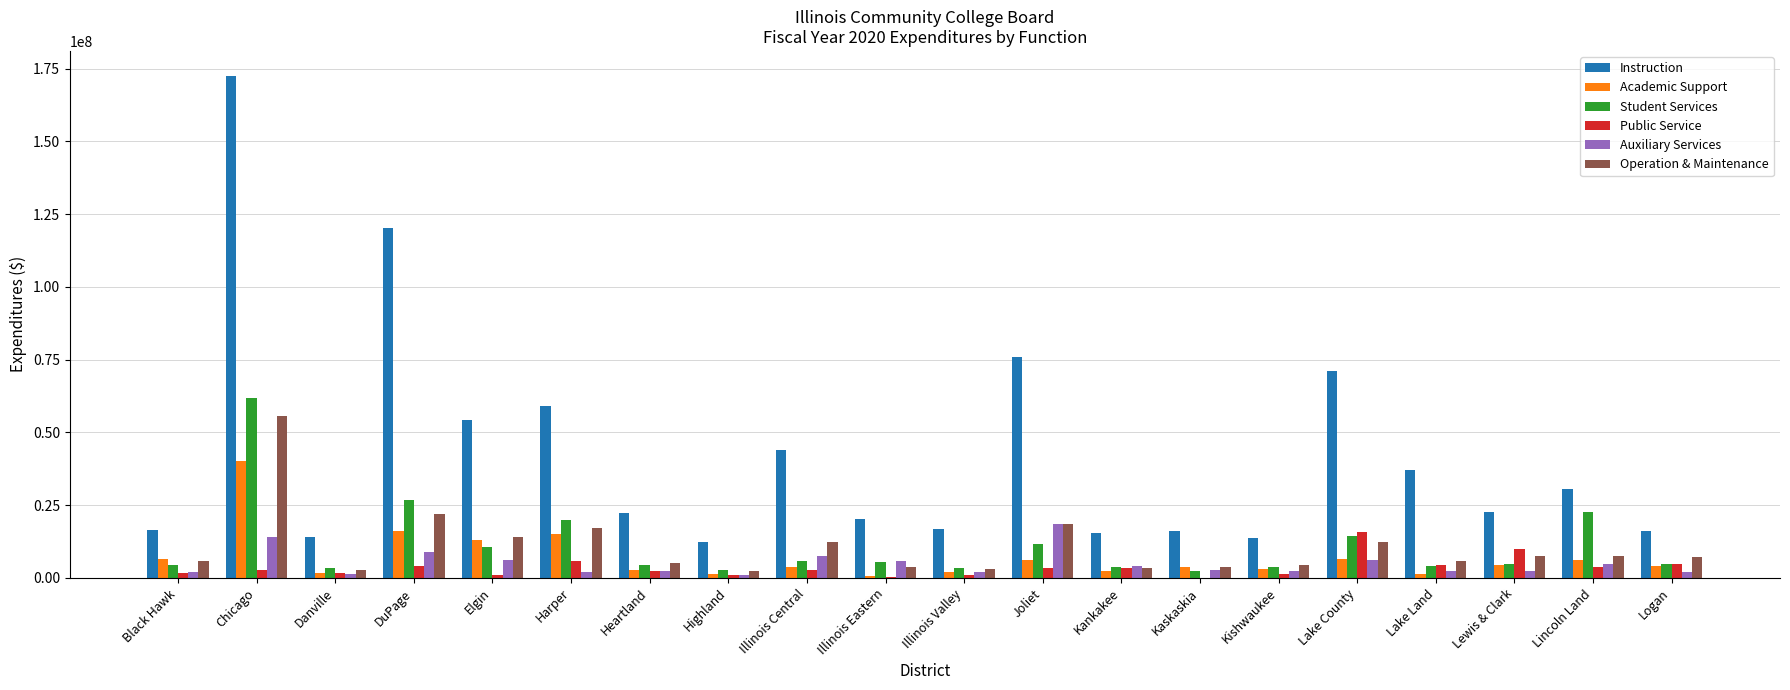

Where does the Instruction series first go above 22806072?

Chicago